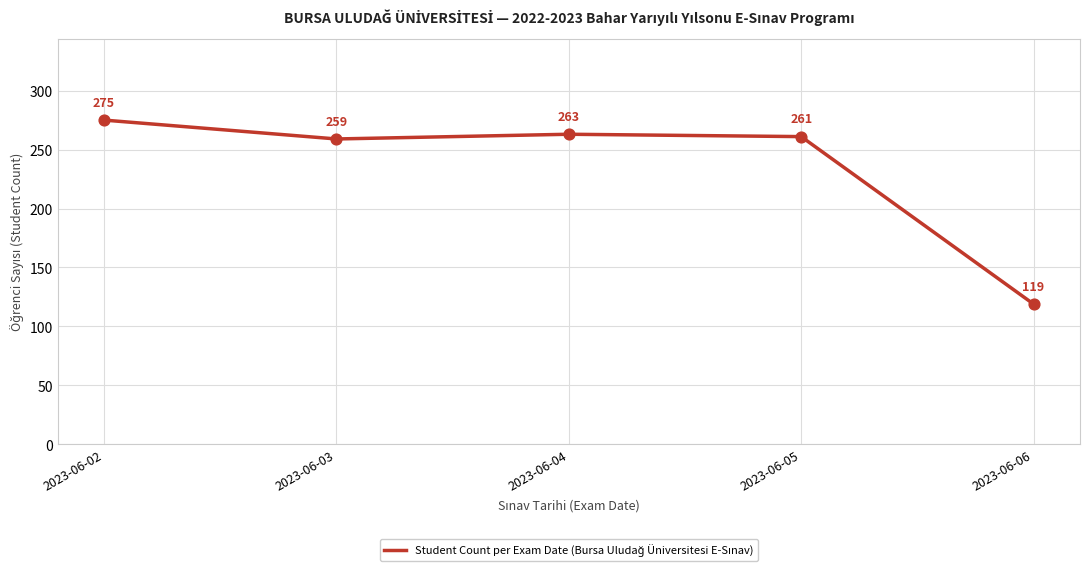

Which has a higher value, 2023-06-02 or 2023-06-06?

2023-06-02